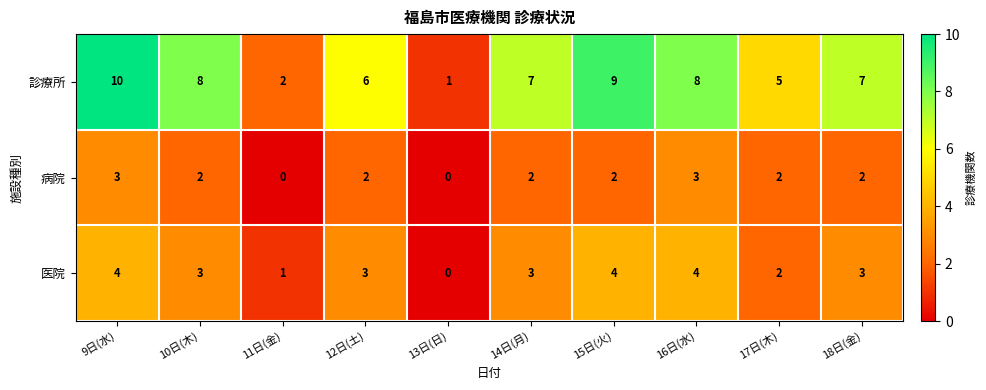

Where is 診療所 nearest to the value 5?

17日(木)